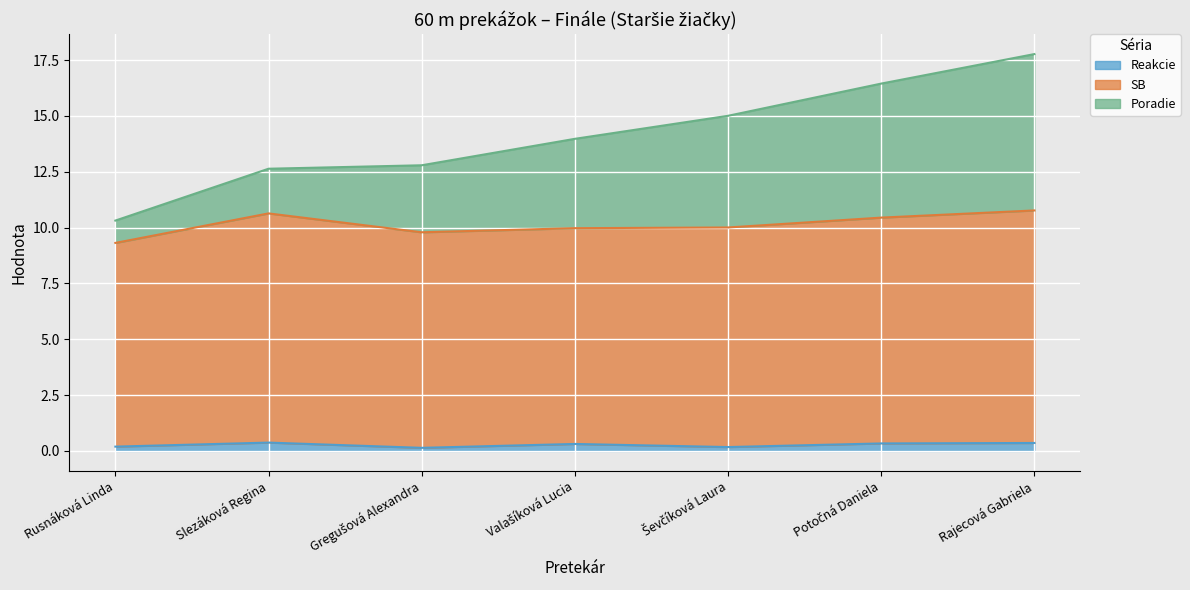

The Reakcie series shows 0.1 at Gregušová Alexandra. True or false?

True